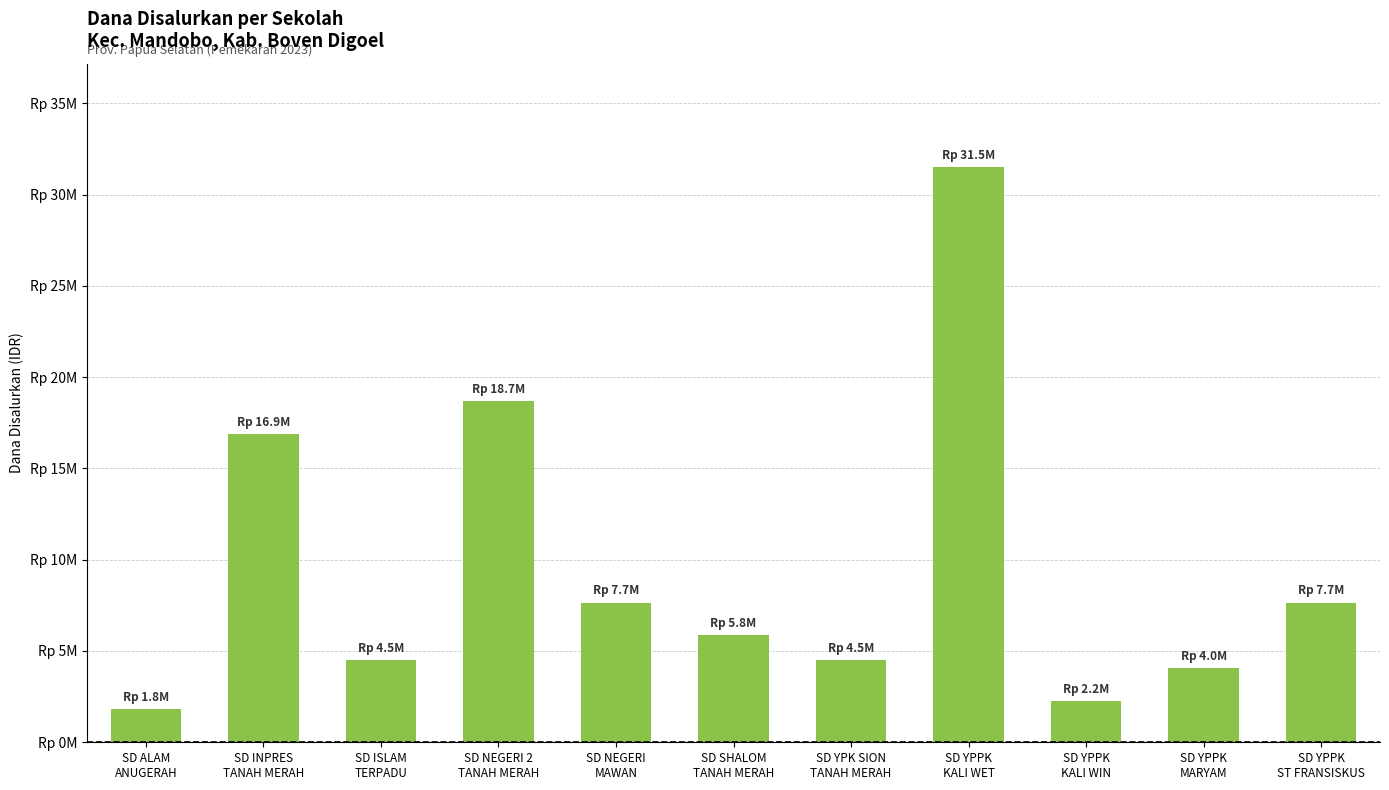

Reading left to right, list all the values displayed in this chart.

SD ALAM
ANUGERAH=1800000	SD INPRES
TANAH MERAH=16875000	SD ISLAM
TERPADU=4500000	SD NEGERI 2
TANAH MERAH=18675000	SD NEGERI
MAWAN=7650000	SD SHALOM
TANAH MERAH=5850000	SD YPK SION
TANAH MERAH=4500000	SD YPPK
KALI WET=31500000	SD YPPK
KALI WIN=2250000	SD YPPK
MARYAM=4050000	SD YPPK
ST FRANSISKUS=7650000